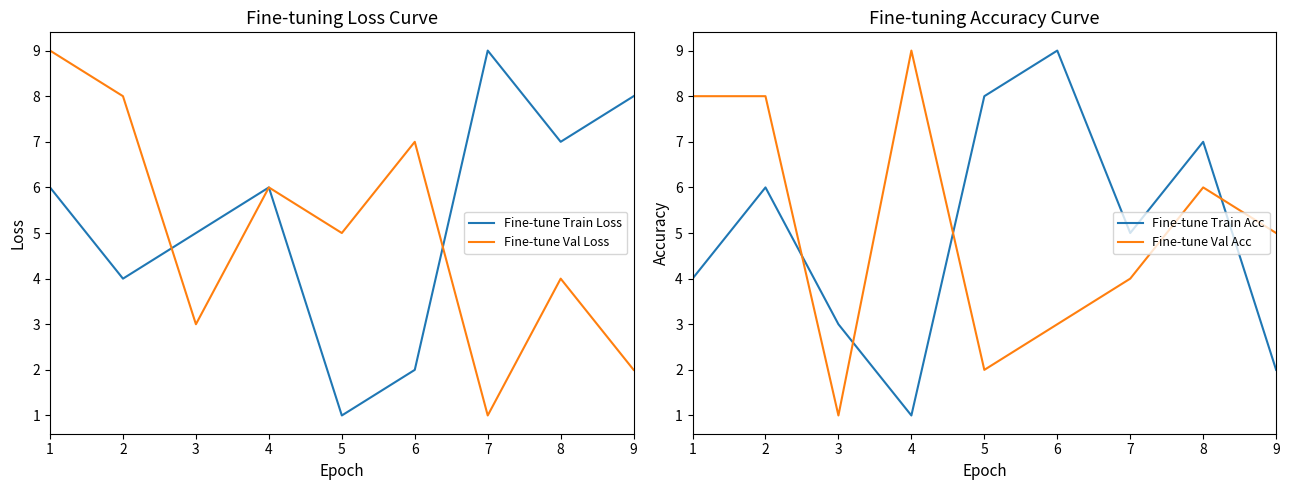

At which category does Fine-tune Train Loss reach its first local valley?

2